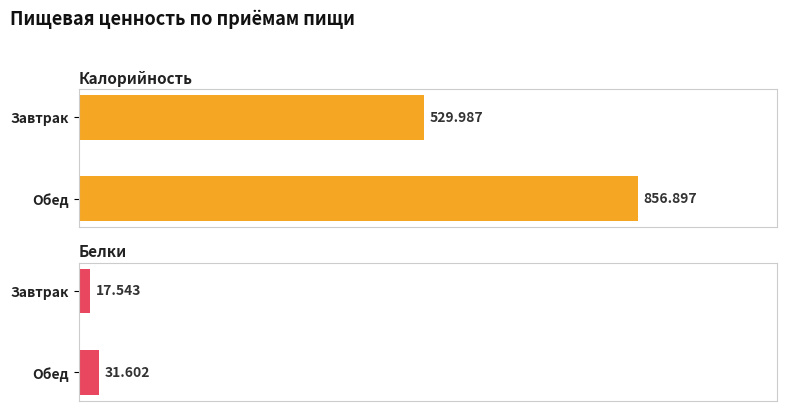

Is it true that Белки equals 10.0 at Обед?

False